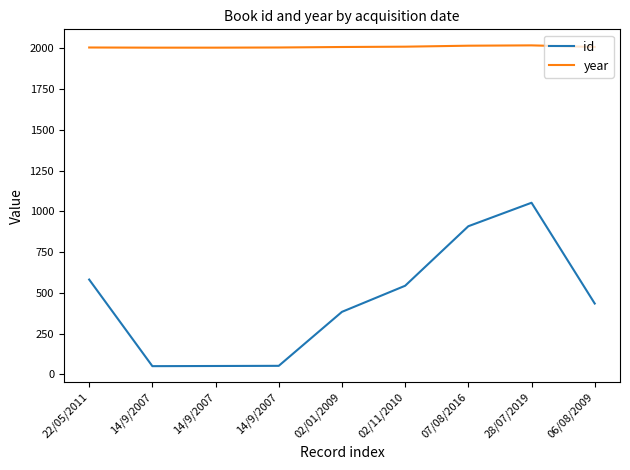

Is this an area chart (filled region under the line)?

No